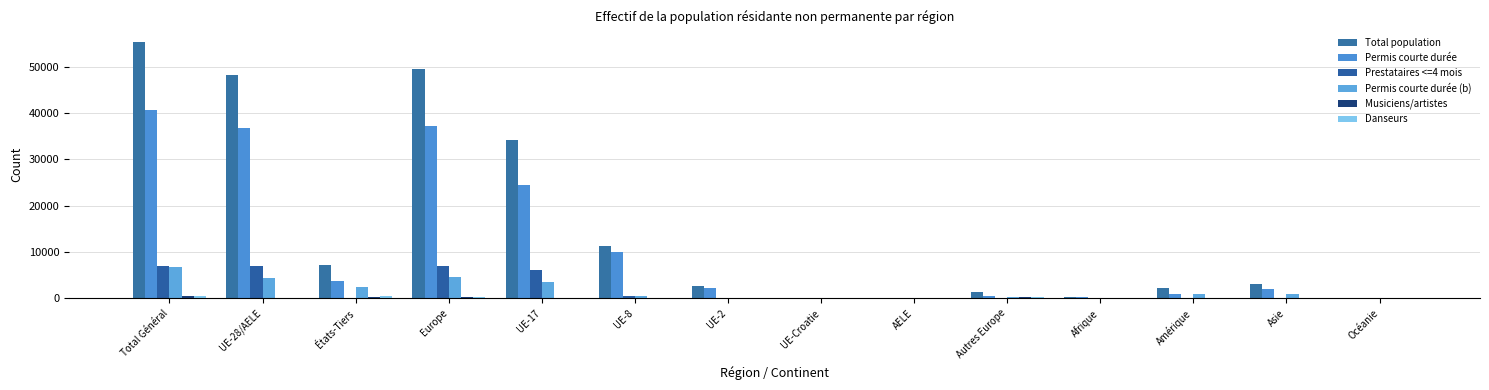

Reading left to right, what are all the values shown in this chart?

Total population: 55362	48239	7123	49604	34160	11229	2637	166	47	1365	385	2161	3083	127
Permis courte durée: 40585	36870	3715	37304	24418	10081	2277	60	34	434	233	912	2069	65
Prestataires <=4 mois: 7059	6898	161	6944	6190	544	139	17	8	46	12	42	47	14
Permis courte durée (b): 6683	4323	2360	4702	3537	580	113	89	4	379	83	1014	838	46
Musiciens/artistes: 537	148	389	359	15	24	108	0	1	211	46	65	65	2
Danseurs: 498	0	498	295	0	0	0	0	0	295	11	128	64	0